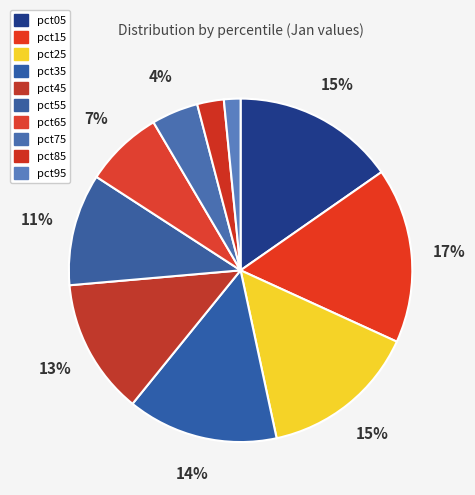

How many slices are in this pie chart?

10